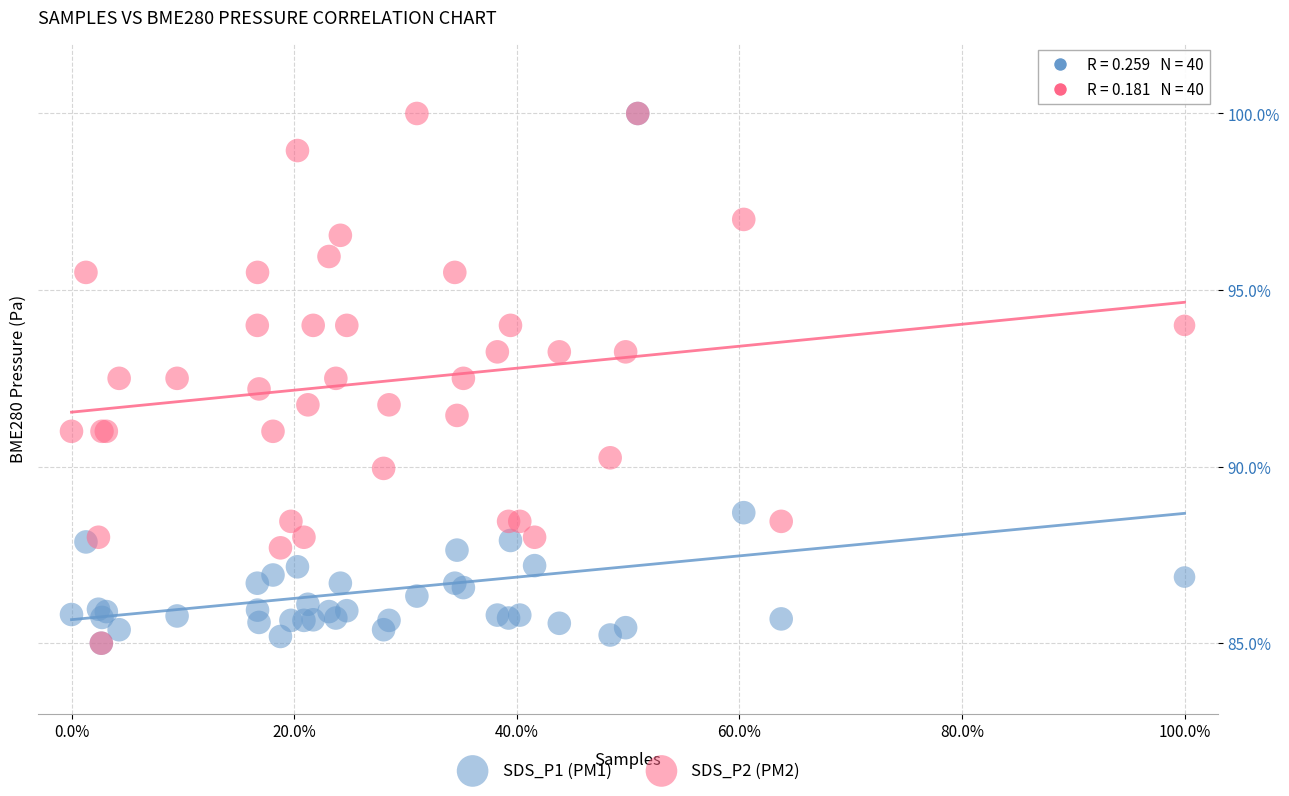

What are all the series names shown in the legend?

SDS_P1 (PM1), SDS_P2 (PM2)